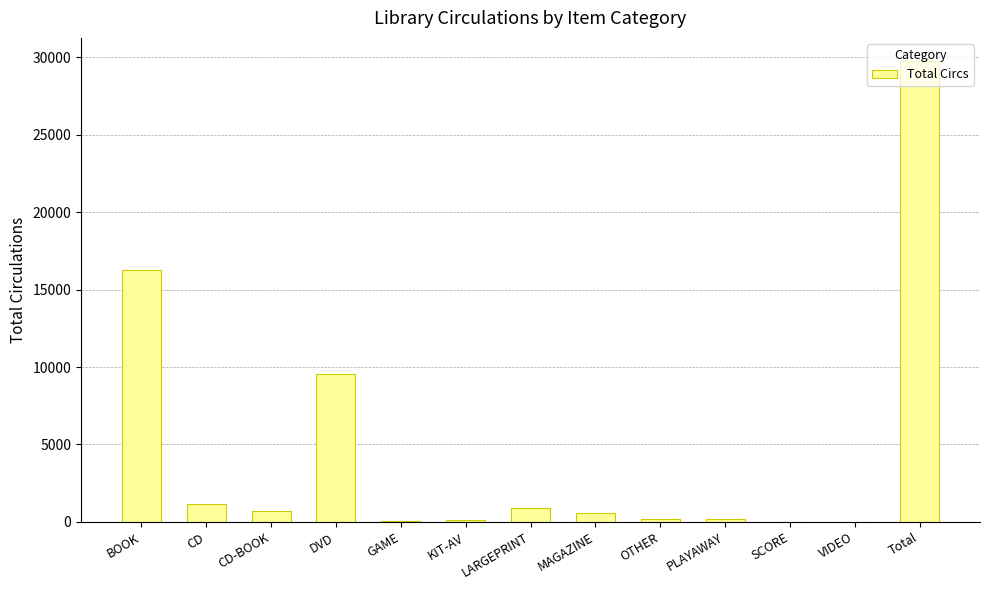

At which label is the value closest to 14880?

BOOK